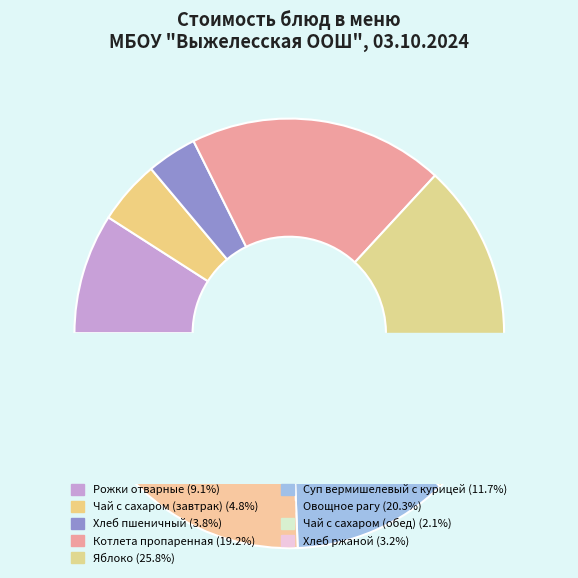

Does Яблоко account for over 50% of the chart?

No